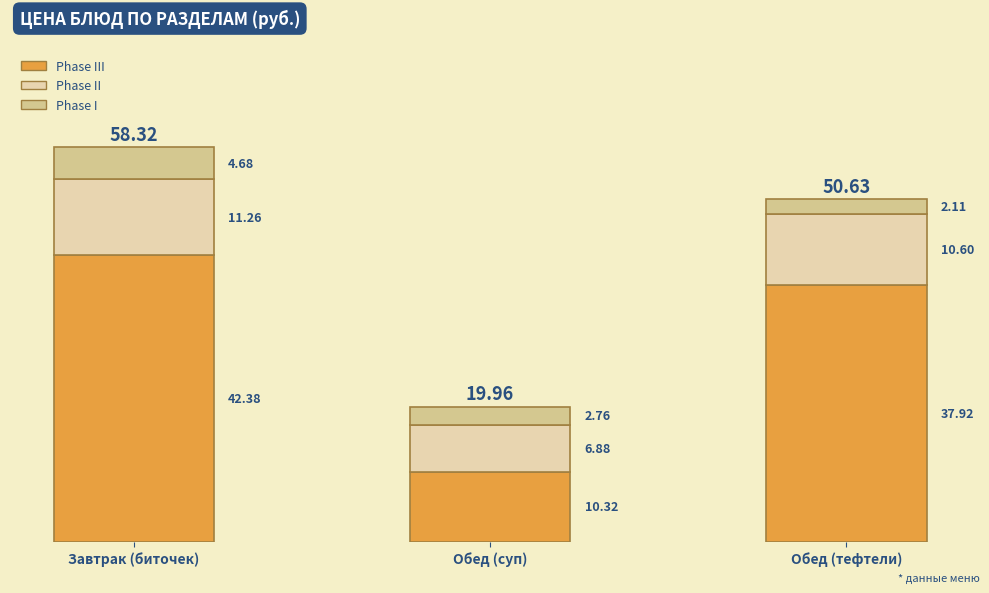

Are the bars horizontal?

No